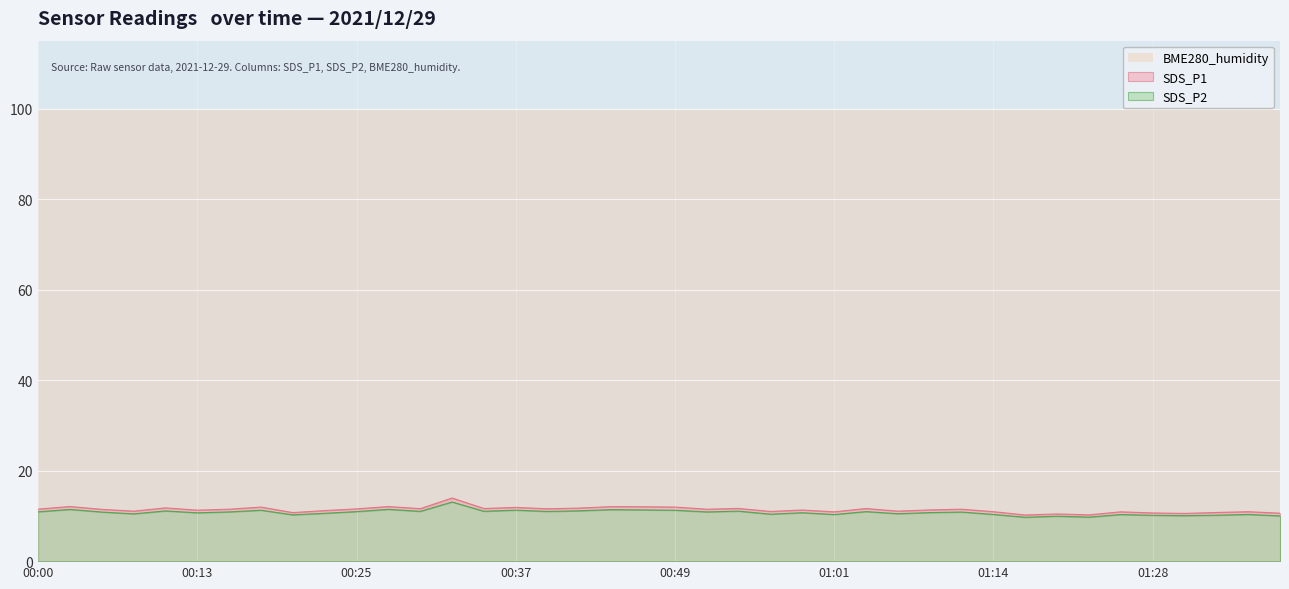

The value of SDS_P1 at 01:06 is 15.7. True or false?

False